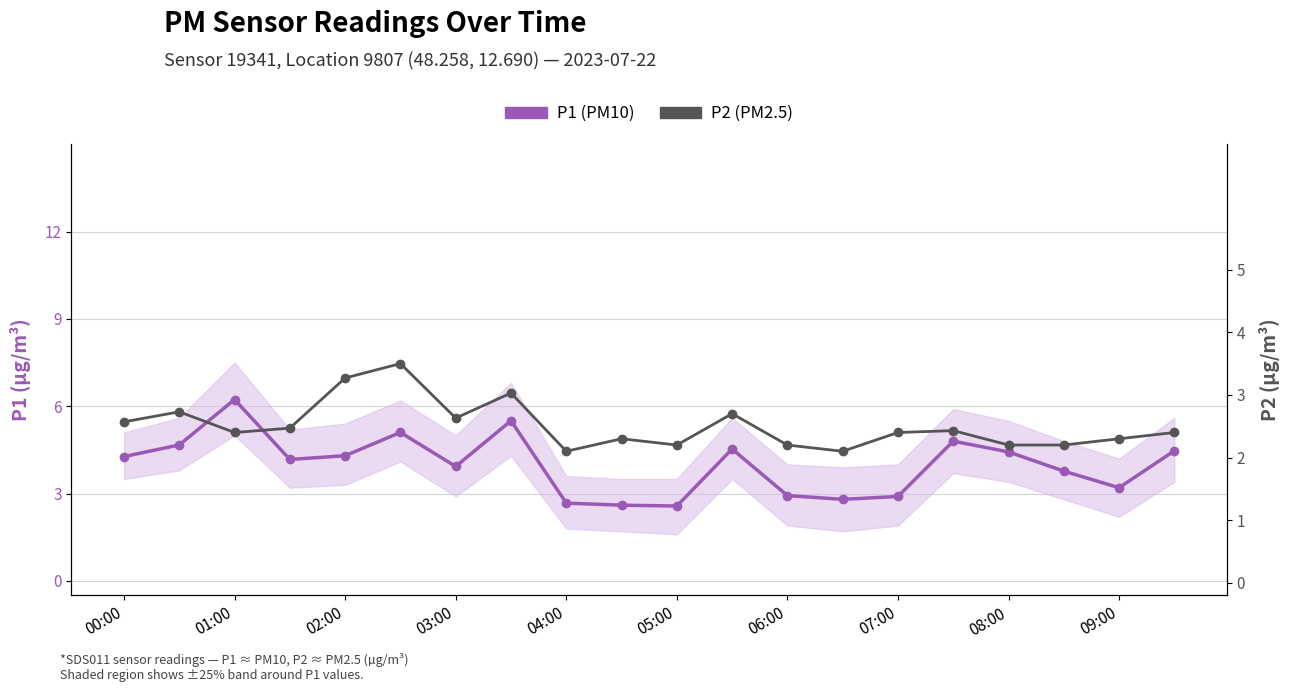

What is the difference between the maximum and minimum values in the P2 (PM2.5) series?

1.4